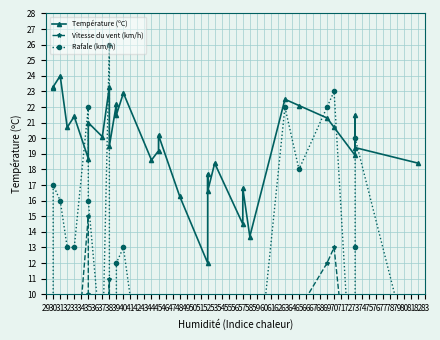

Which has a higher value, 39 or 57?

39